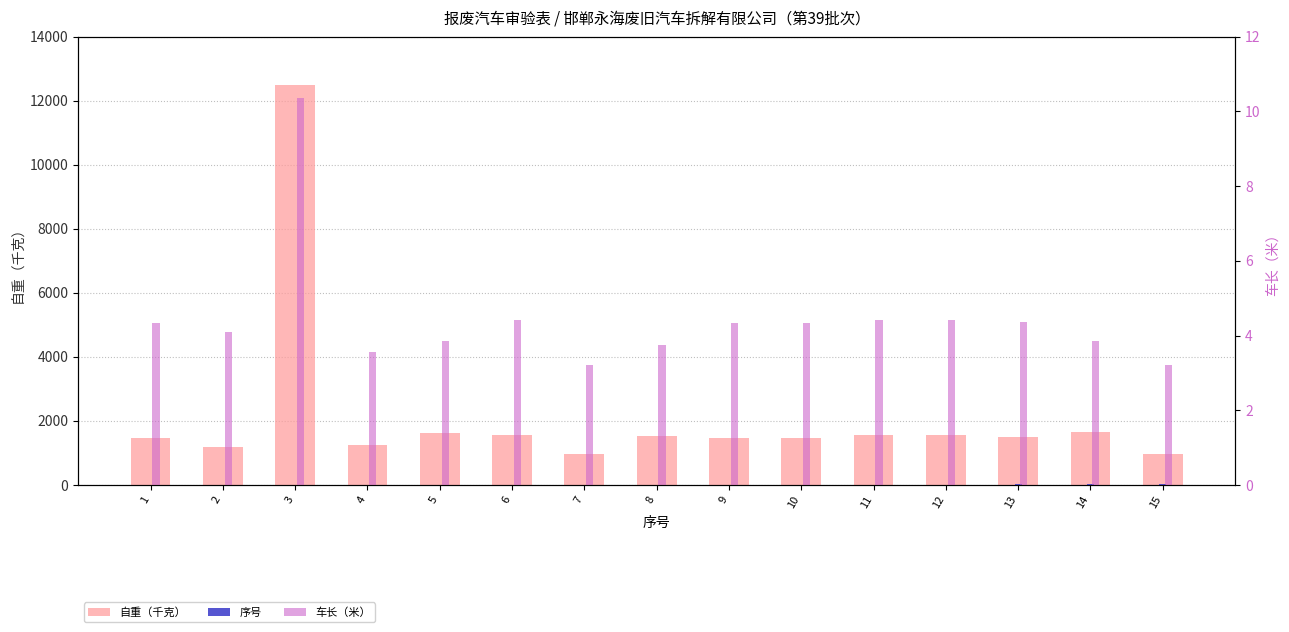

The value of 序号 at 4 is 6.5. True or false?

False